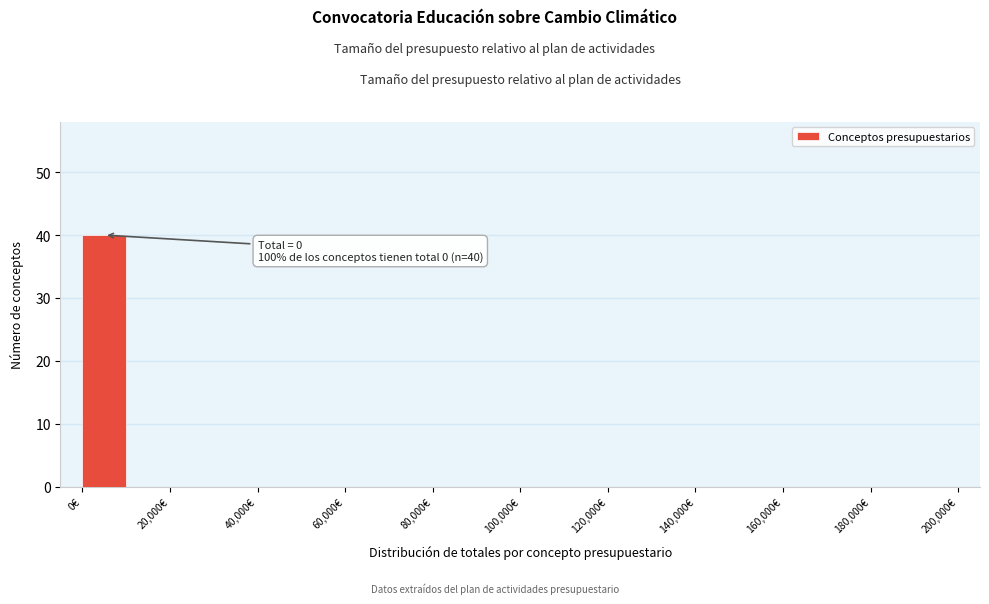

Which range on the x-axis has the tallest bar?

0 to 10000